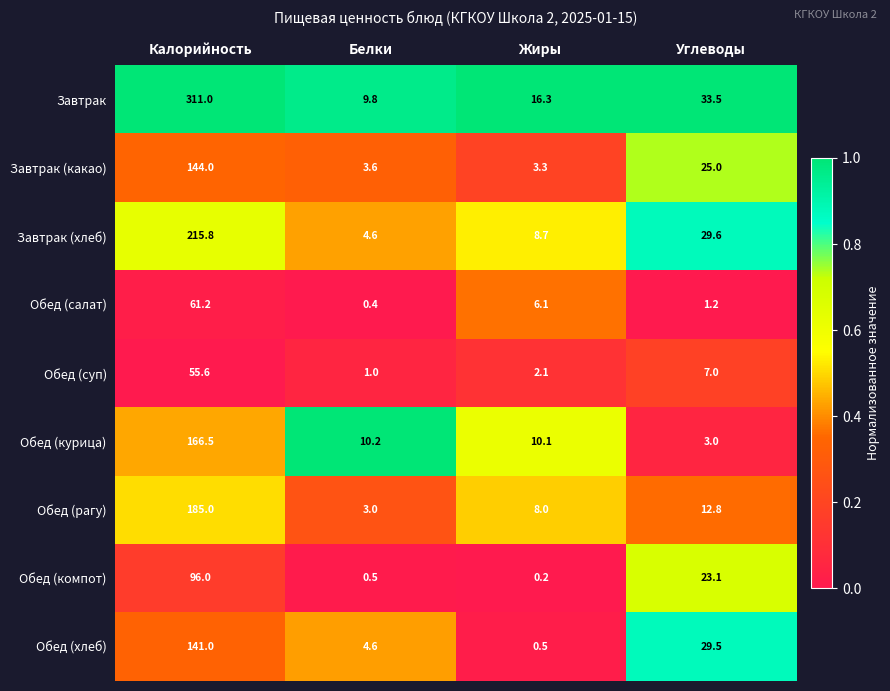

What is the difference between the highest and lowest values at Калорийность?

255.4